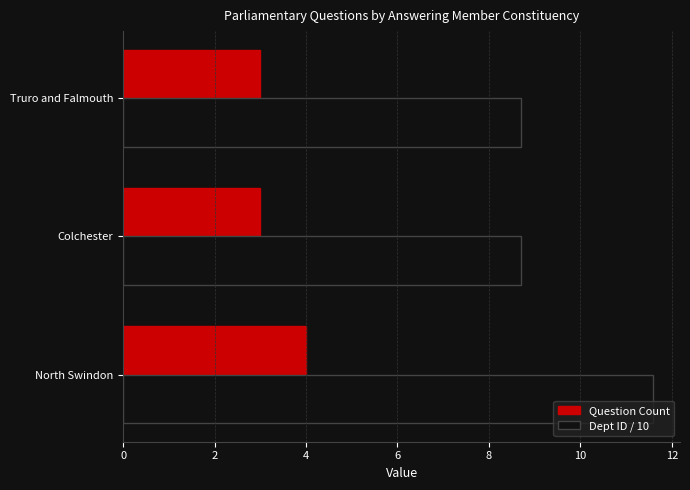

Between North Swindon and Colchester, which series saw the biggest shift?

Dept ID / 10